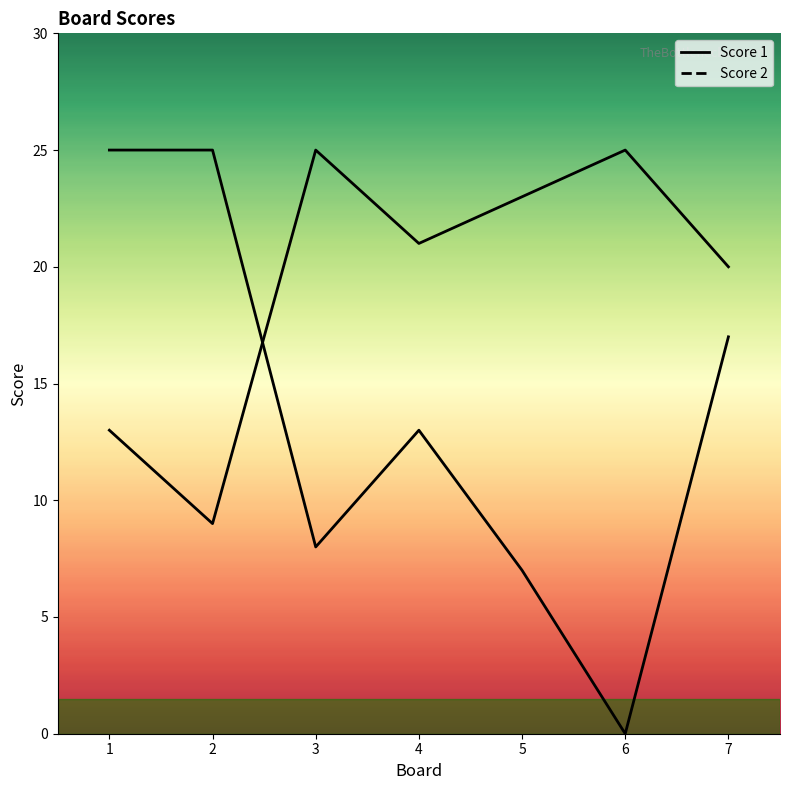

How many interior local peaks does the Score 2 series have?

1